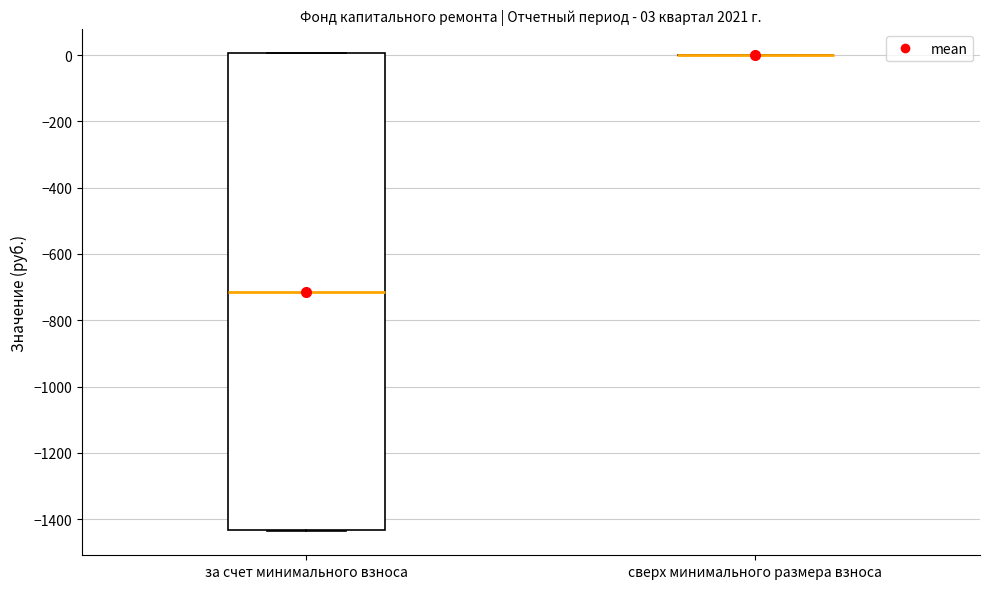

Comparing the boxes themselves (not the whiskers), which one is the tallest?

за счет минимального взноса